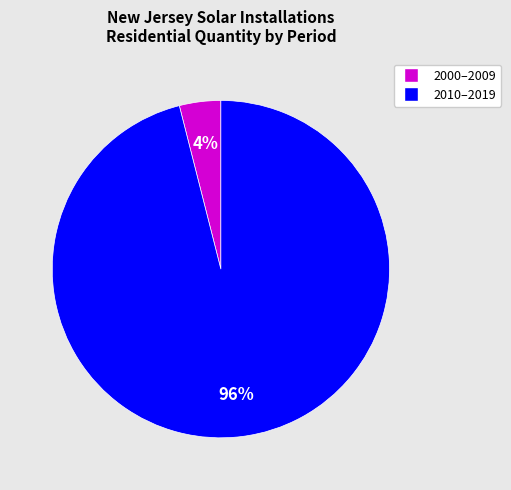

To the nearest percent, what is the average slice percentage?

50%